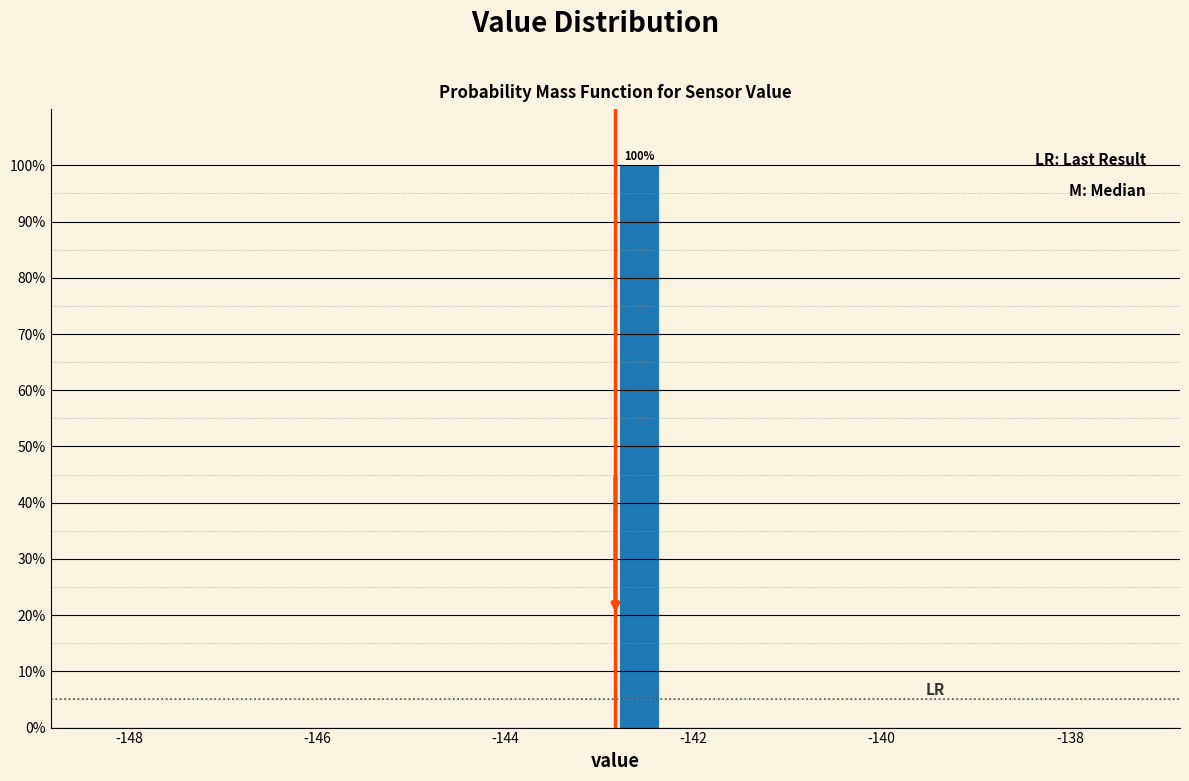

Around what value on the x-axis is the tallest bar? Give the approximate position of its centre, as read against the axis.

-142.6